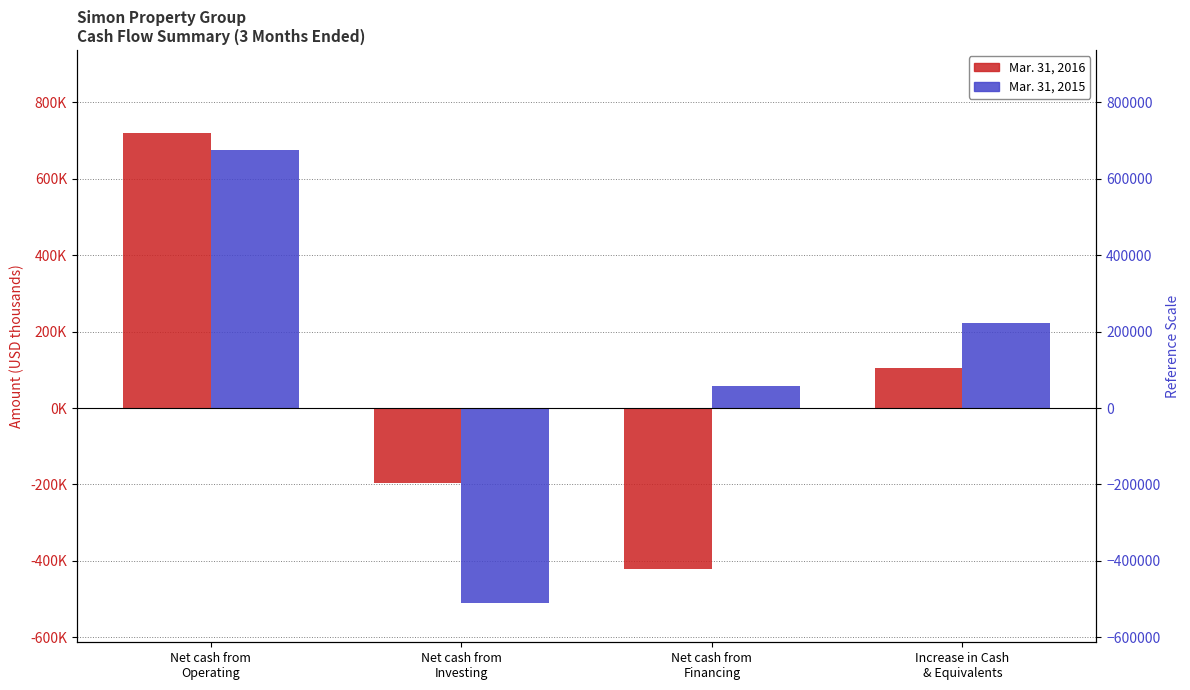

Which series has the largest total across all categories?

Mar. 31, 2015